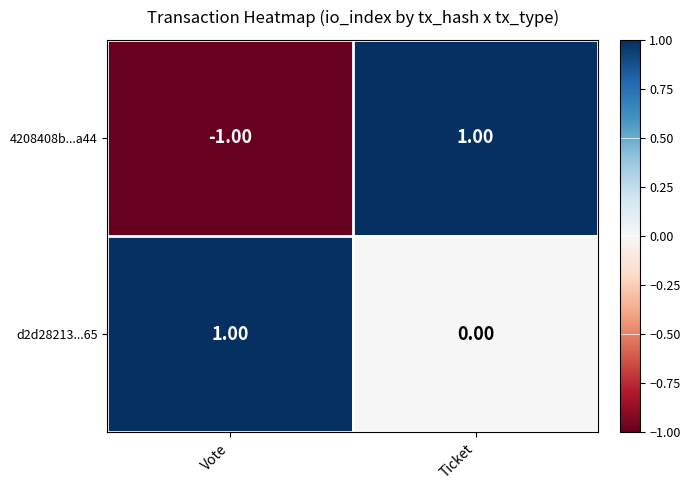

How many distinct data groups are displayed?

2